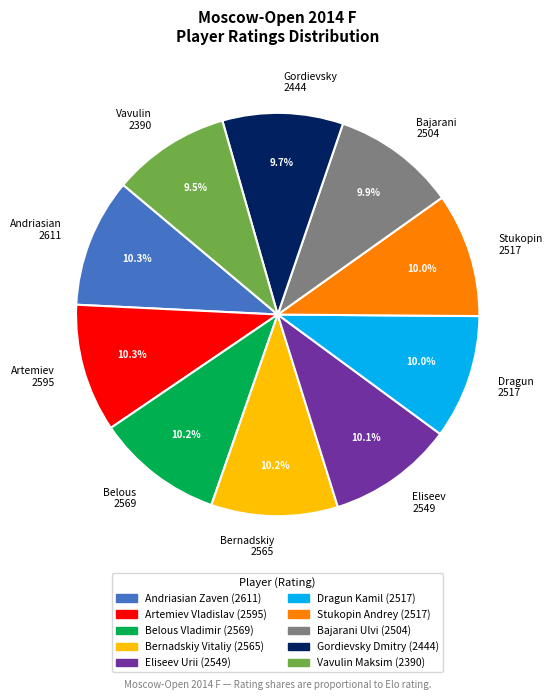

What percentage do Andriasian 2611 and Gordievsky 2444 together represent?

20.0%